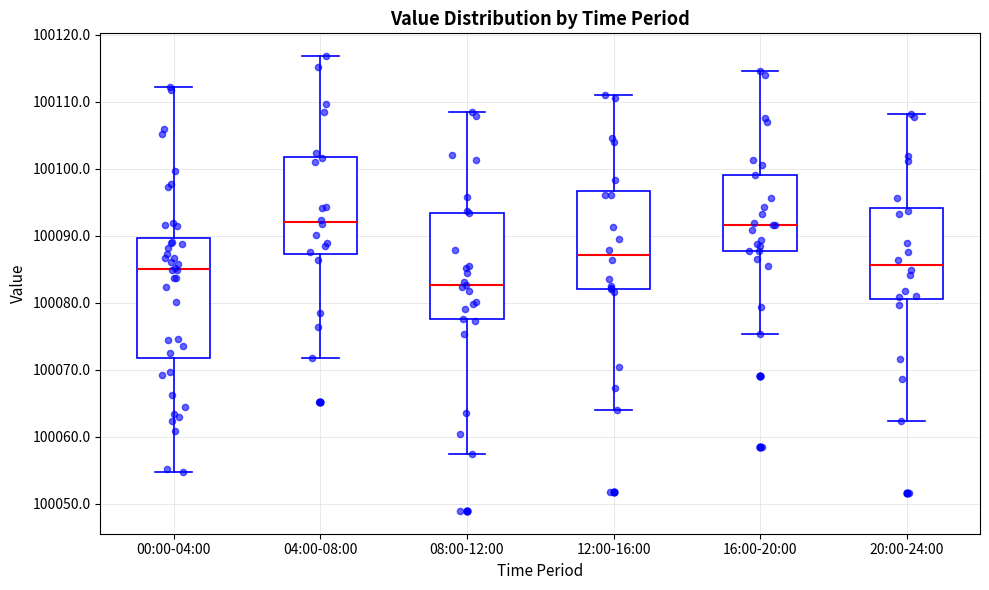

Which box's median line is the lowest?

08:00-12:00